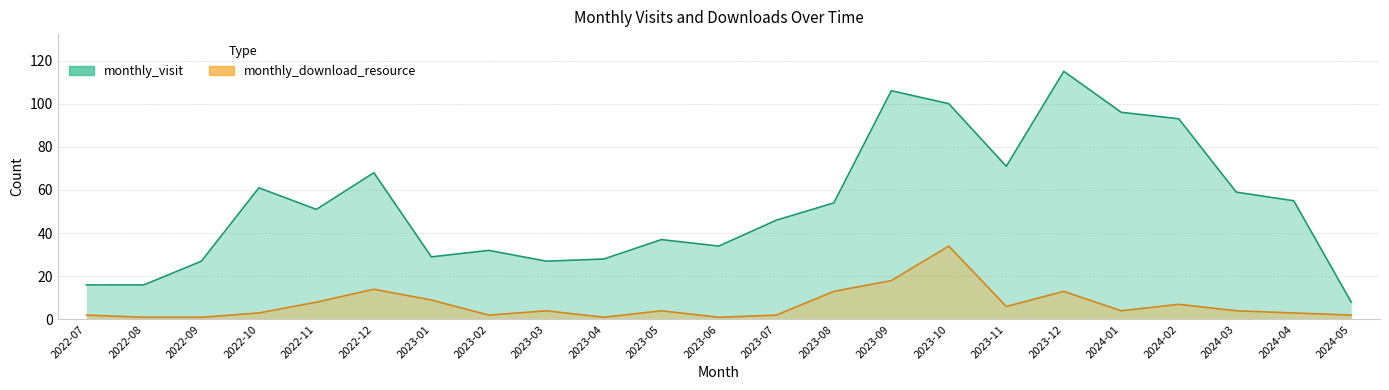

What is the spread (max minus min) of values at 2022-10?

58